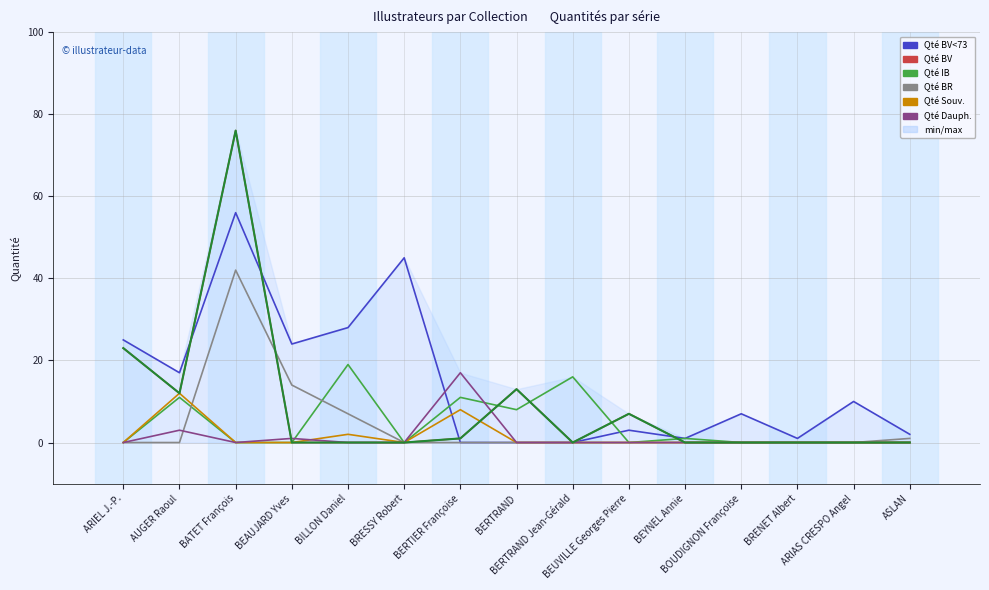

Between BRENET Albert and ARIEL J.-P., which is larger?

ARIEL J.-P.